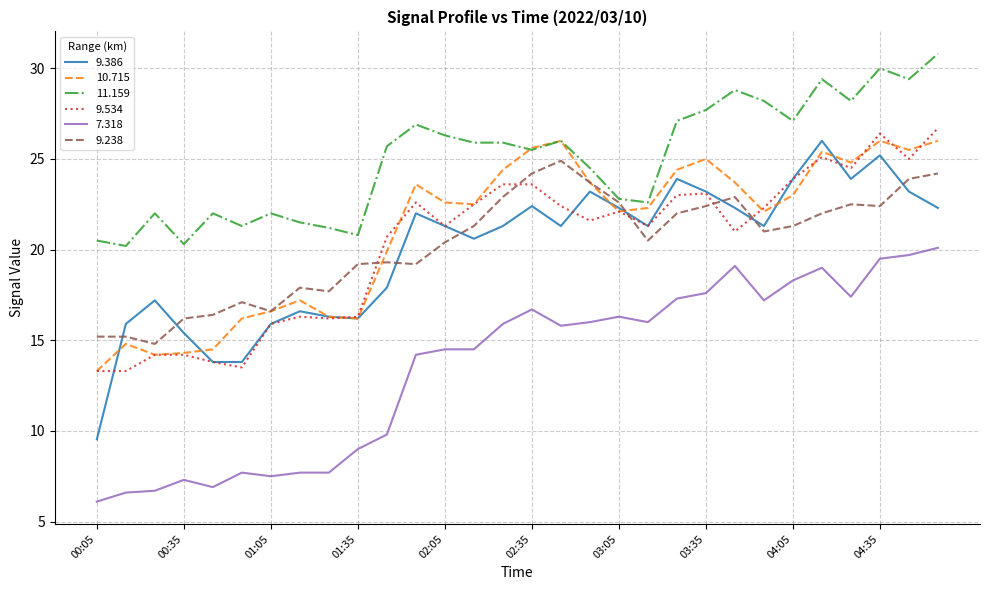

After their last crossing, which series has the higher values: 9.238 or 9.386?

9.238